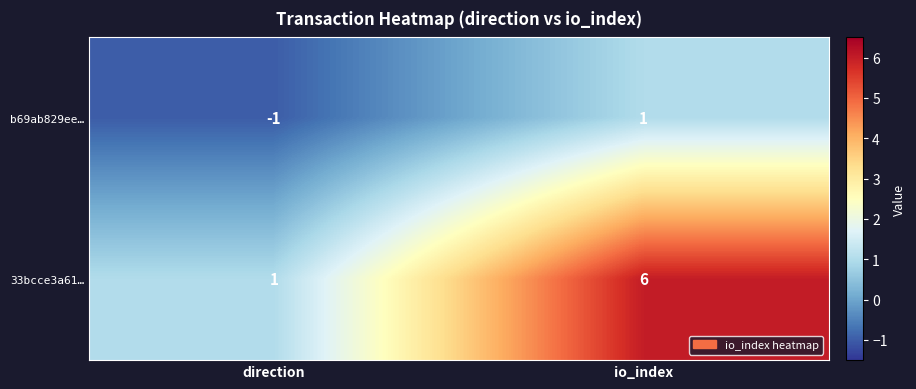

What is the sum of all 33bcce3a61… values?

7